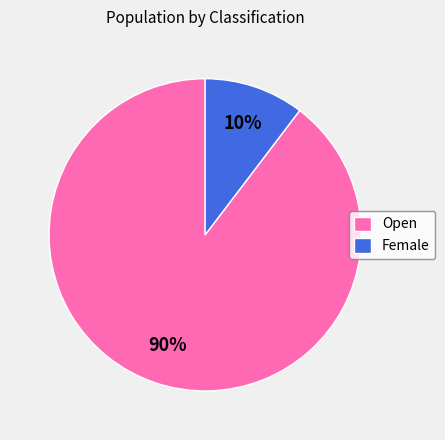

Is Female the majority of the pie?

No